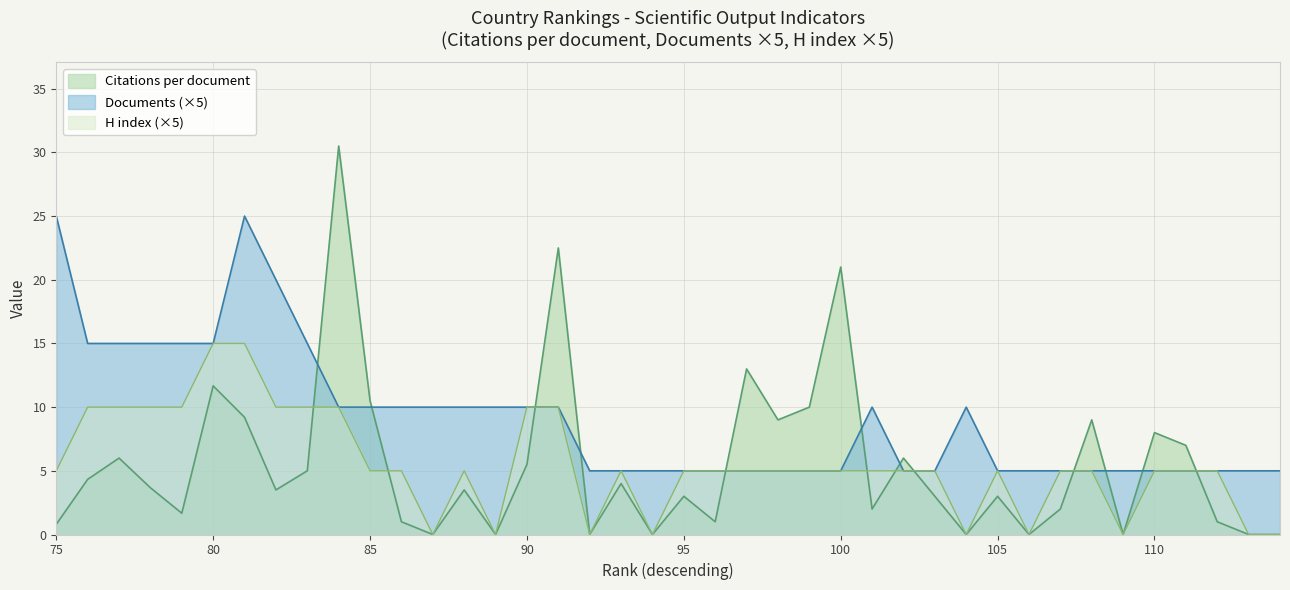

The value of Documents at 7 is 0.5. True or false?

False